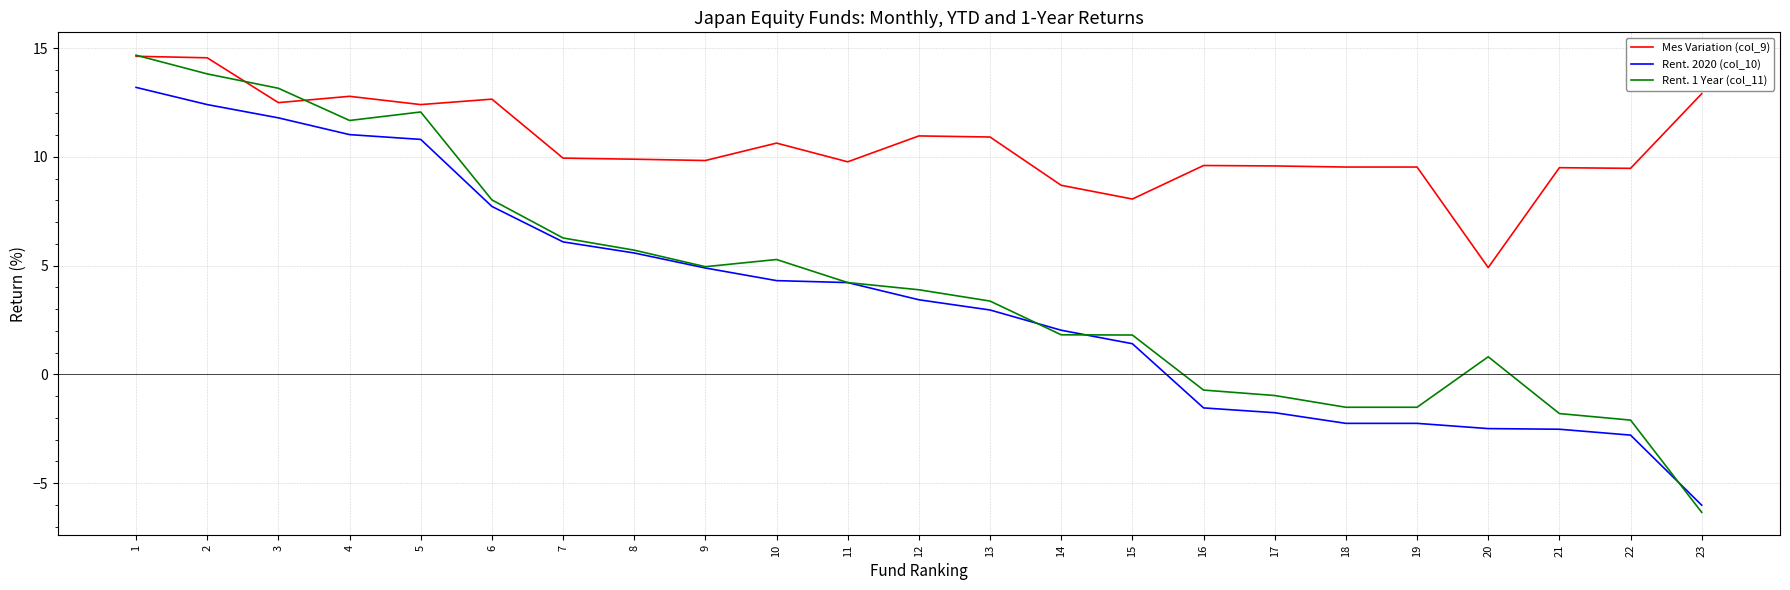

At which label is Rent. 2020 (col_10) closest to 3?

13